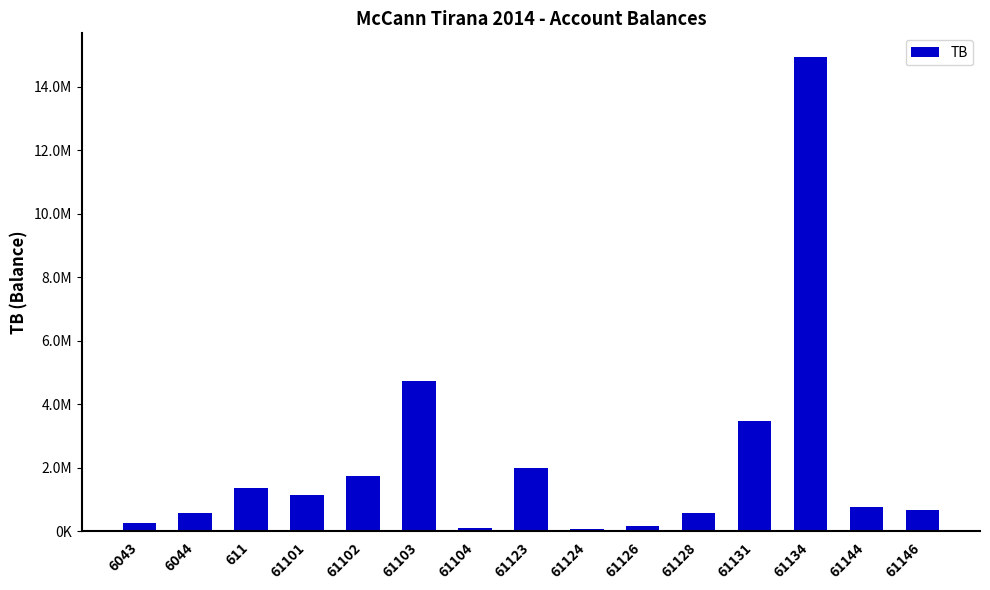

Reading left to right, transcribe all the data shown in this chart.

6043=250227.1	6044=588118.9	611=1366068.5	61101=1149043.7	61102=1735151.5	61103=4735066.9	61104=105900.0	61123=2010362.2	61124=61813.2	61126=163090.0	61128=567460.5	61131=3465988.5	61134=14931158.8	61144=779642.1	61146=666085.5